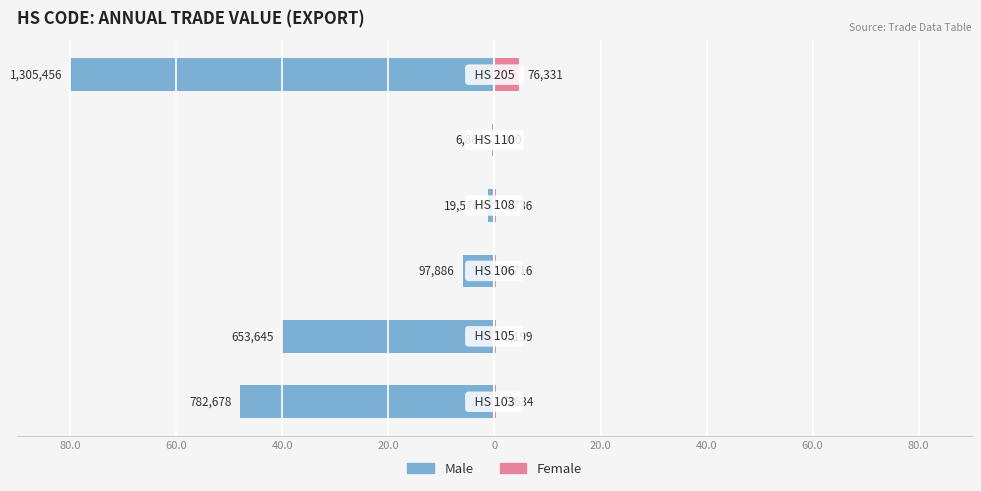

What value does the Male series have at 60.0?

-40.1